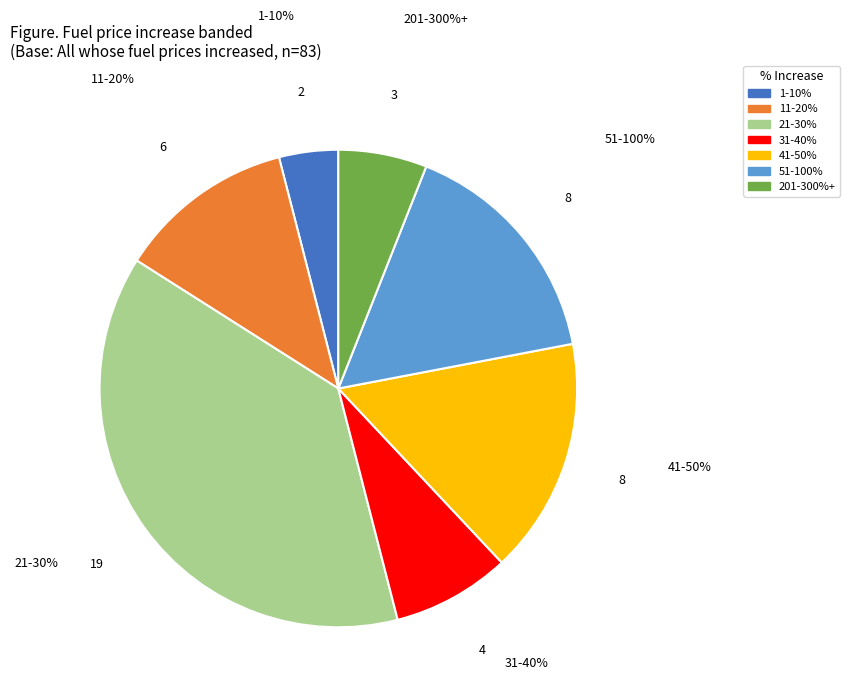

What is the change in value from 31-40% to 51-100%?

+4